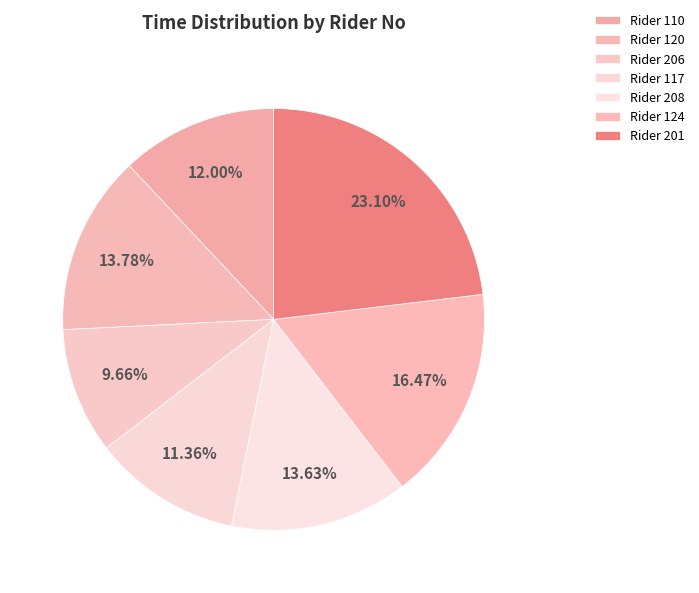

Count the number of slices in the pie.

7